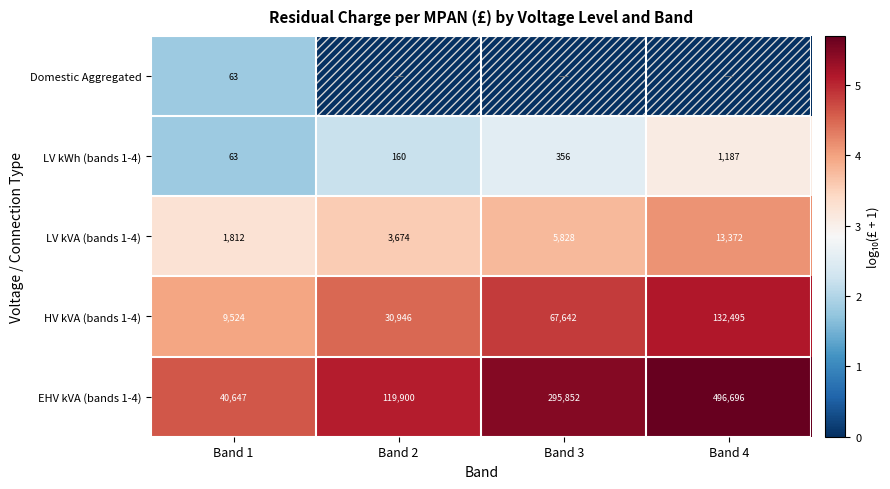

What is the difference between the EHV kVA (bands 1-4) values at Band 4 and Band 3?

200844